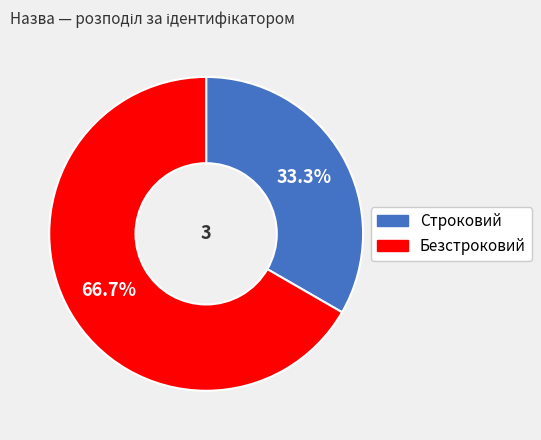

Does Безстроковий represent more than half of the total?

Yes